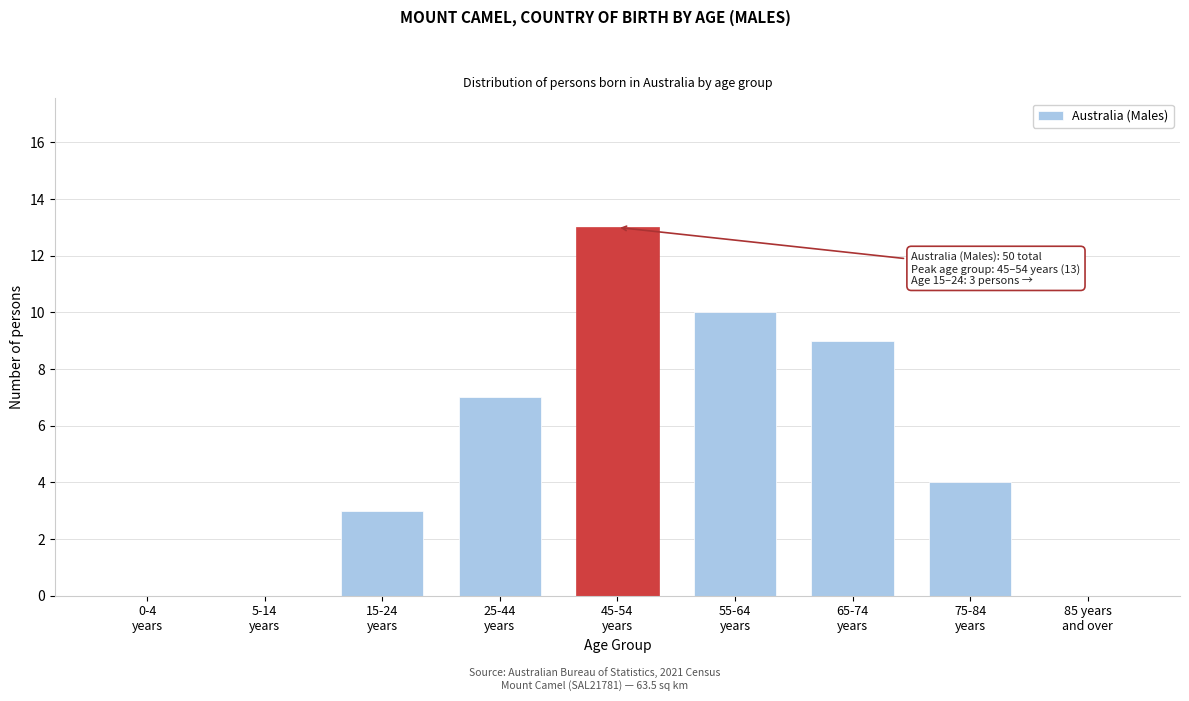

What is the sum of all values?

46